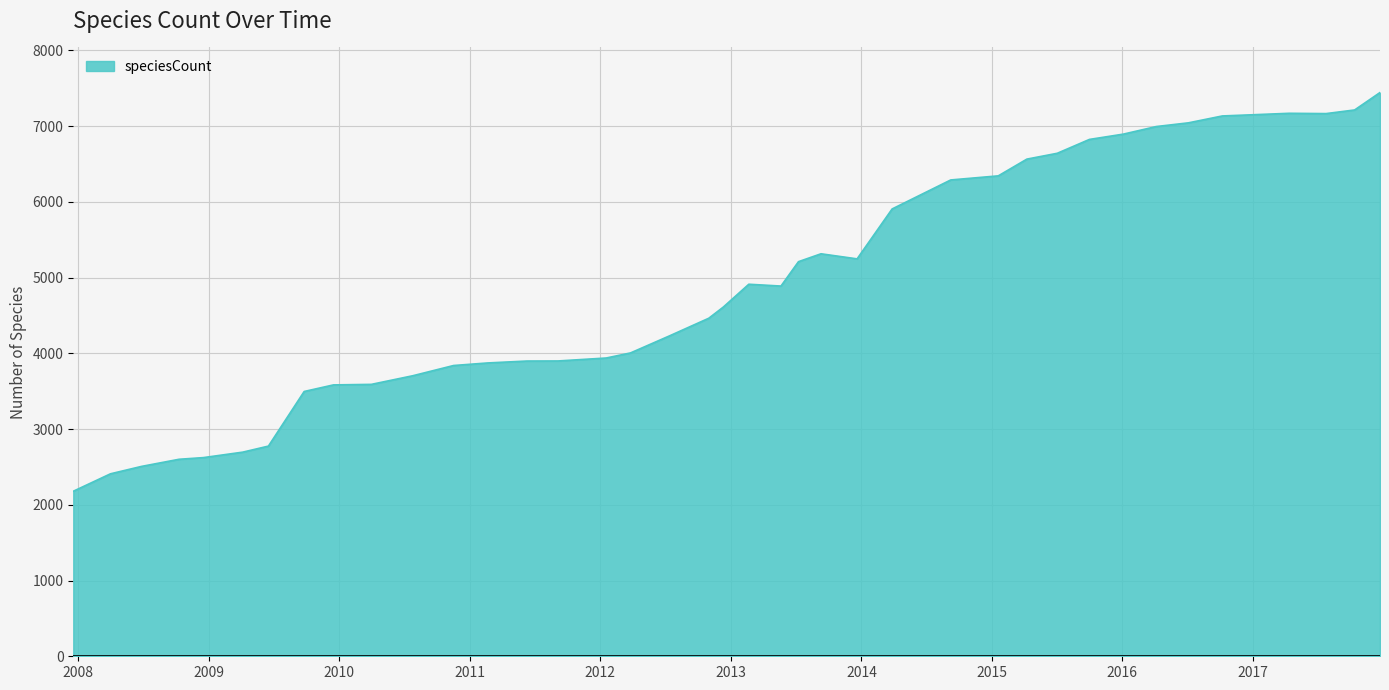

Does the chart have visible grid lines?

Yes